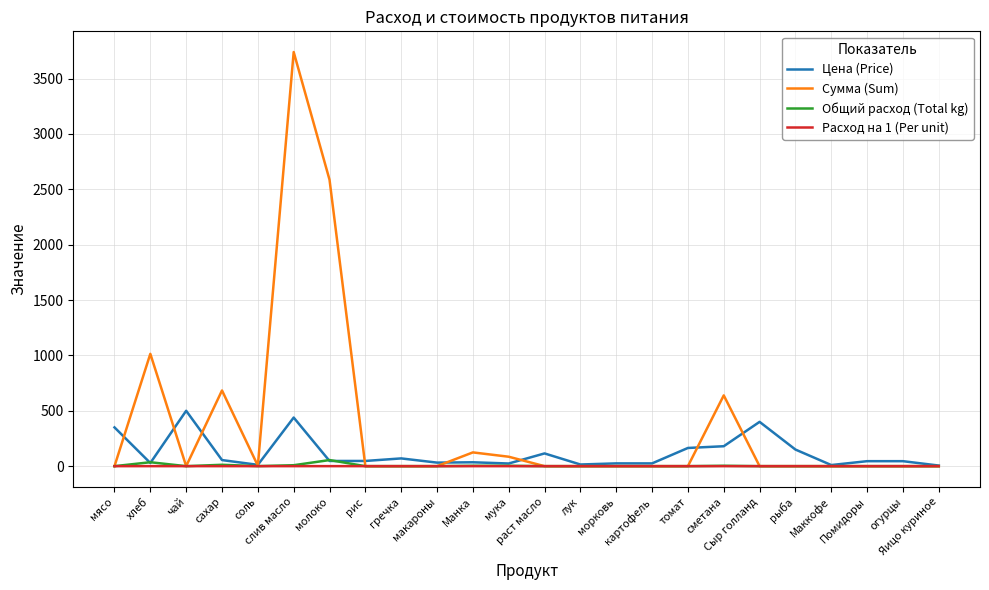

Which series has the widest spread of values?

Сумма (Sum)